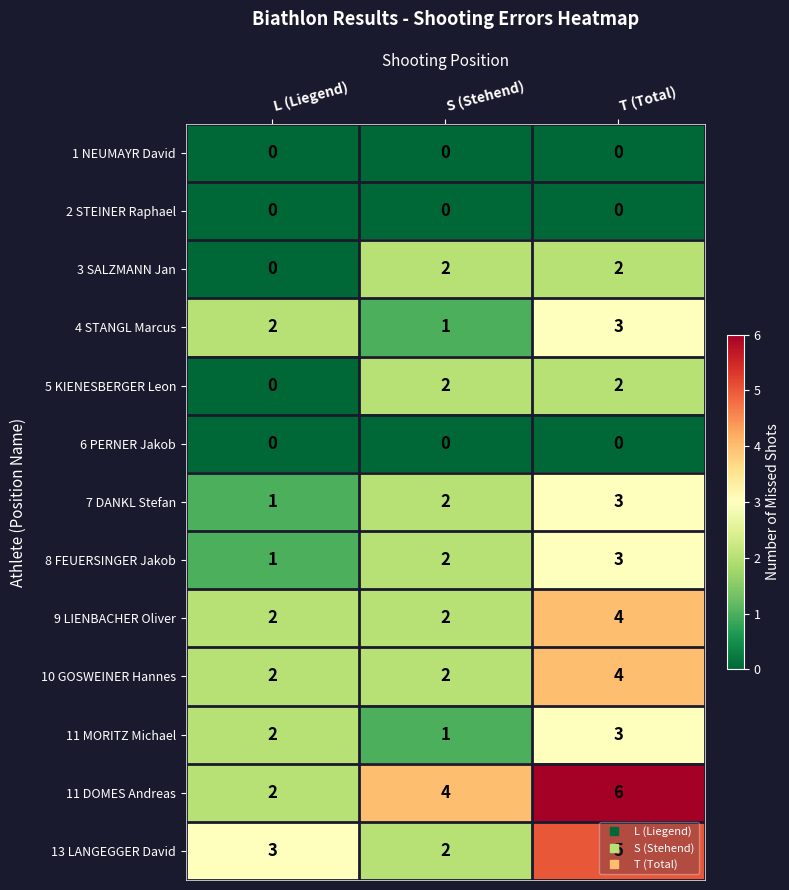

Read the 11 MORITZ Michael value at T (Total).

3